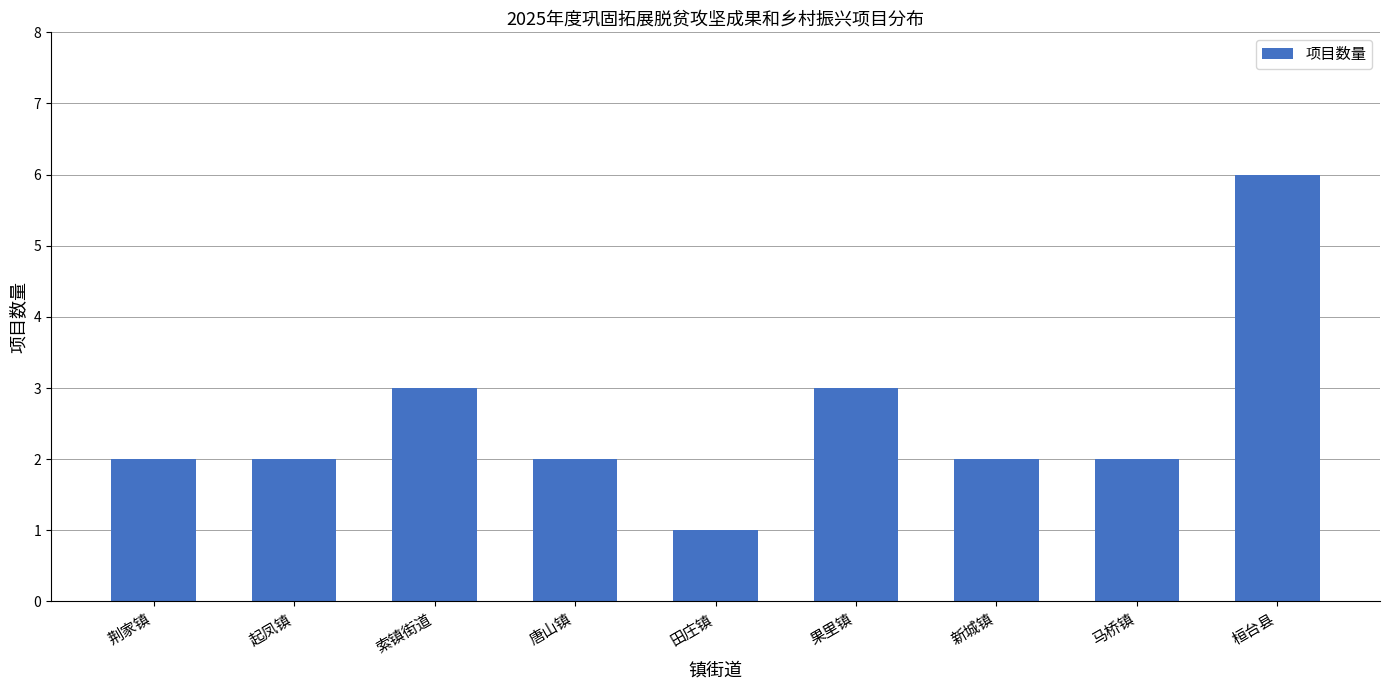

Reading left to right, list all the values displayed in this chart.

荆家镇=2	起凤镇=2	索镇街道=3	唐山镇=2	田庄镇=1	果里镇=3	新城镇=2	马桥镇=2	桓台县=6